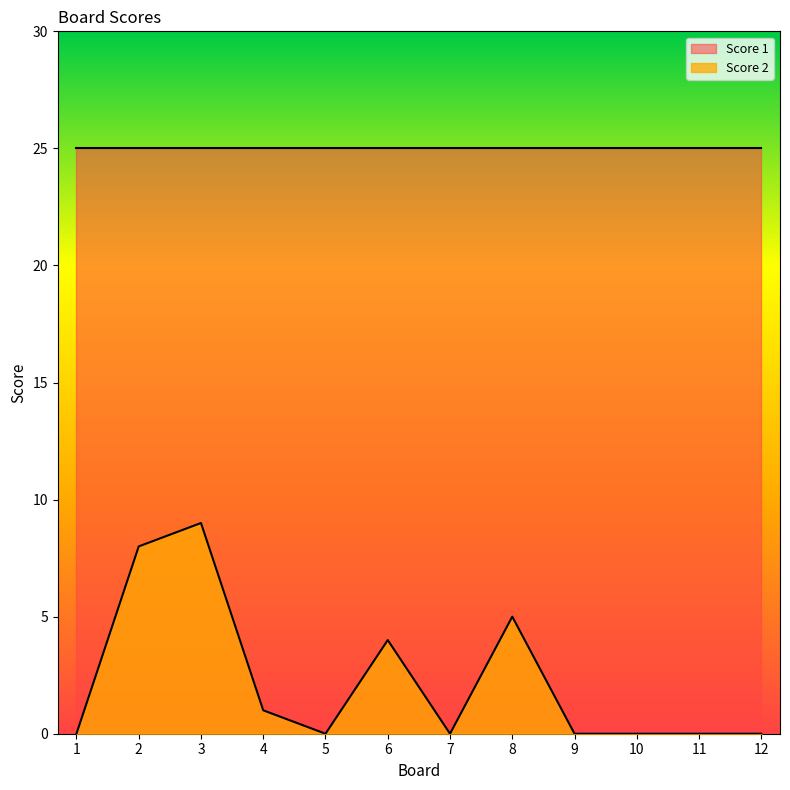

What is the change in value from 4 to 10?

-1